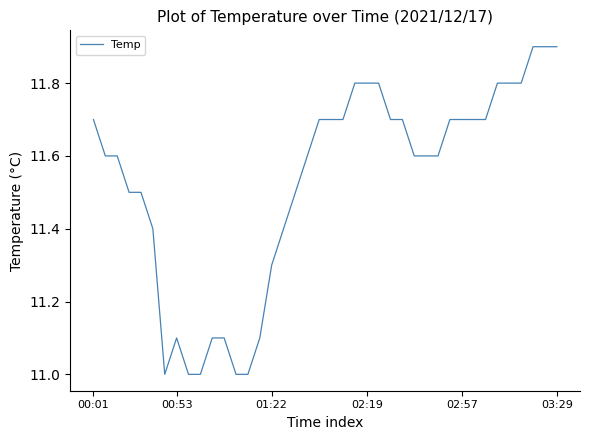

What is the maximum value shown in the chart?

11.9